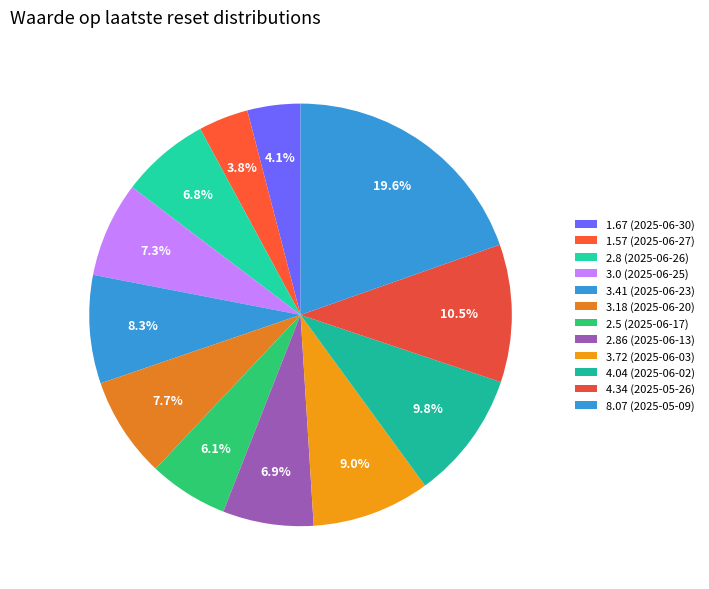

How many segments does this pie chart have?

12